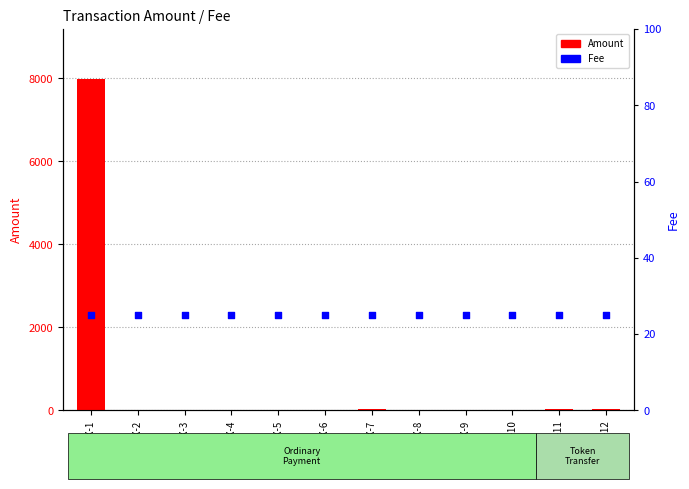

Is the value of Fee at TX-4 greater than the value of Amount at TX-2?

Yes